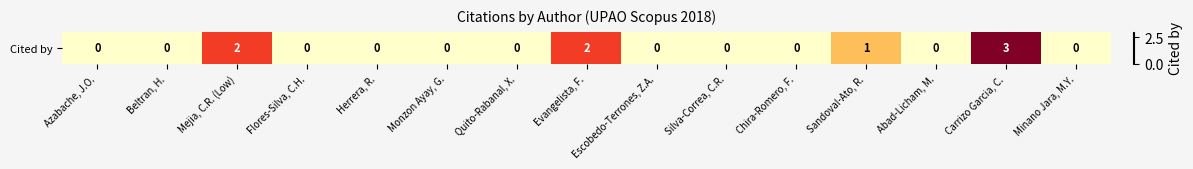

Reading left to right, extract all data points from this chart.

Azabache, J.O.=0	Beltran, H.=0	Mejia, C.R. (Low)=2	Flores-Silva, C.H.=0	Herrera, R.=0	Monzon Ayay, G.=0	Quito-Rabanal, X.=0	Evangelista, F.=2	Escobedo-Terrones, Z.A.=0	Silva-Correa, C.R.=0	Chira-Romero, F.=0	Sandoval-Ato, R.=1	Abad-Licham, M.=0	Carrizo Garcia, C.=3	Minano Jara, M.Y.=0